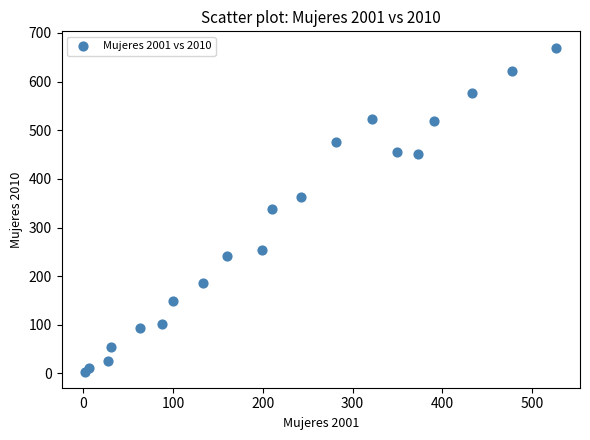

What is the range of Y values (max minus min)?

666